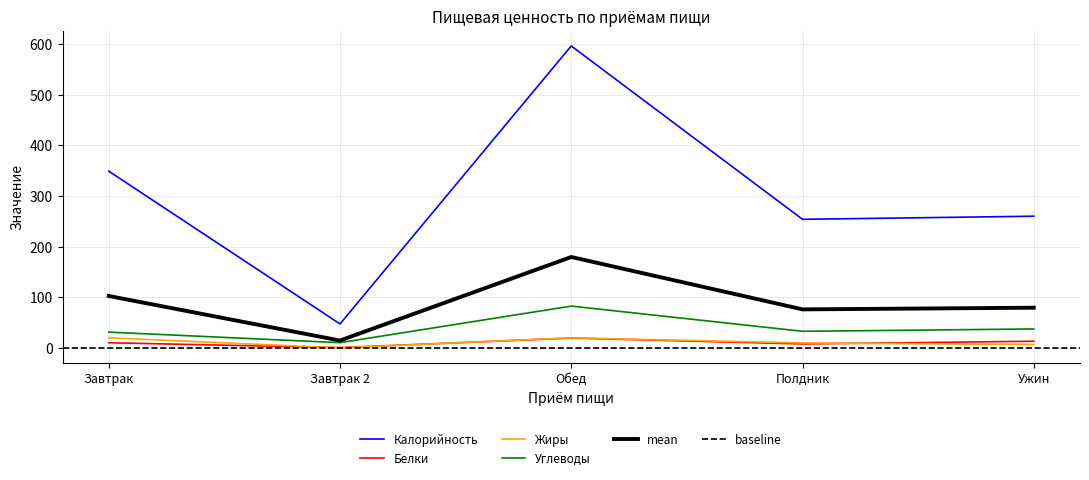

True or false: Углеводы and Белки cross at least once.

False